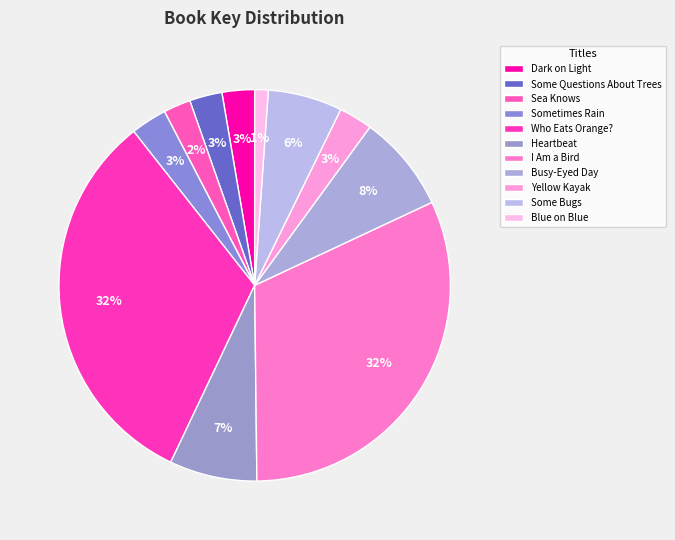

To the nearest percent, what is the combined percentage of Some Questions About Trees and Sometimes Rain?

6%